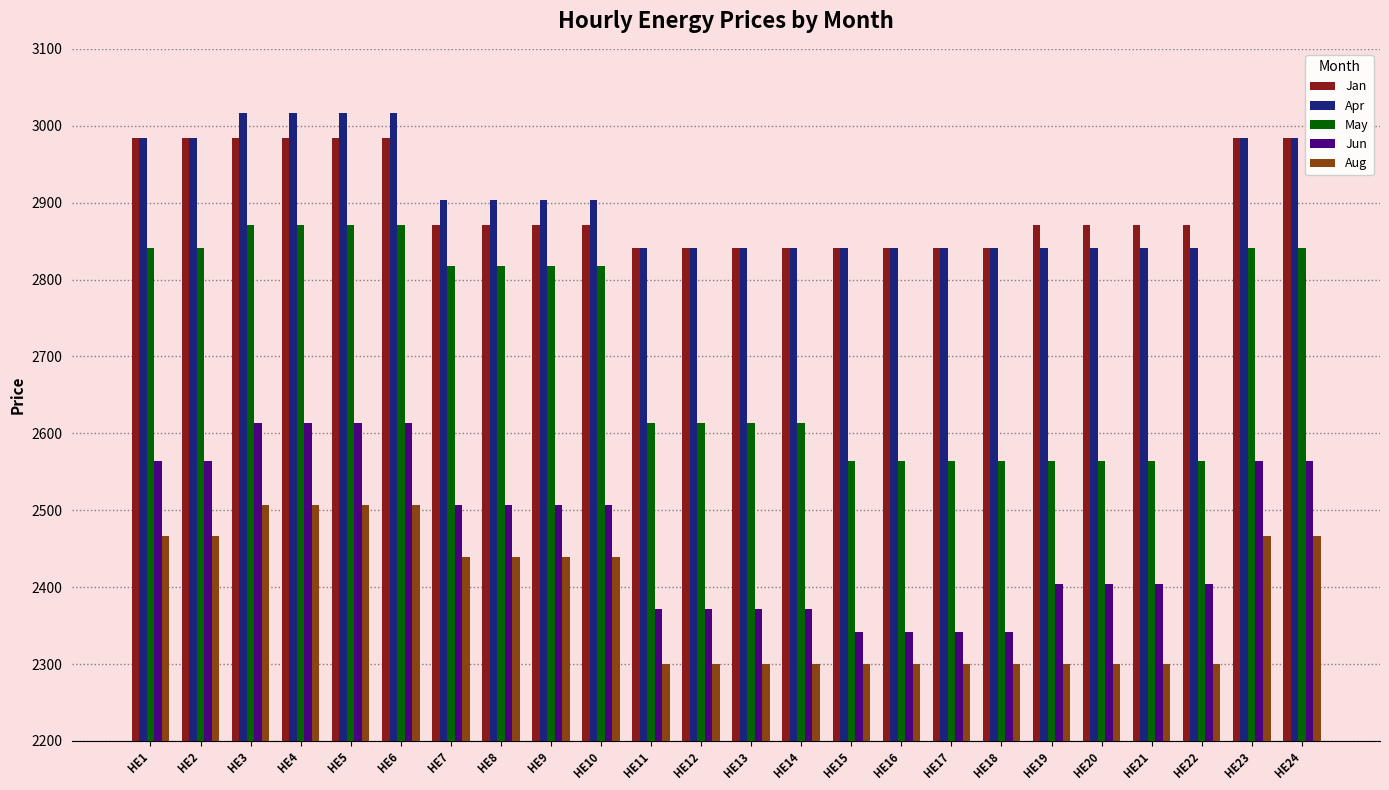

Which series has the largest range (max minus min)?

May